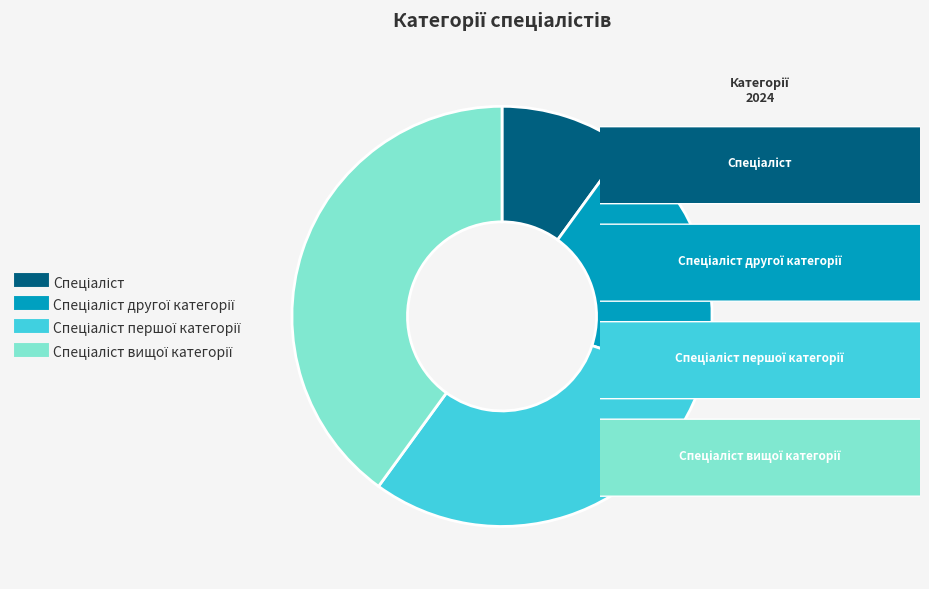

Does any single category account for the majority?

No